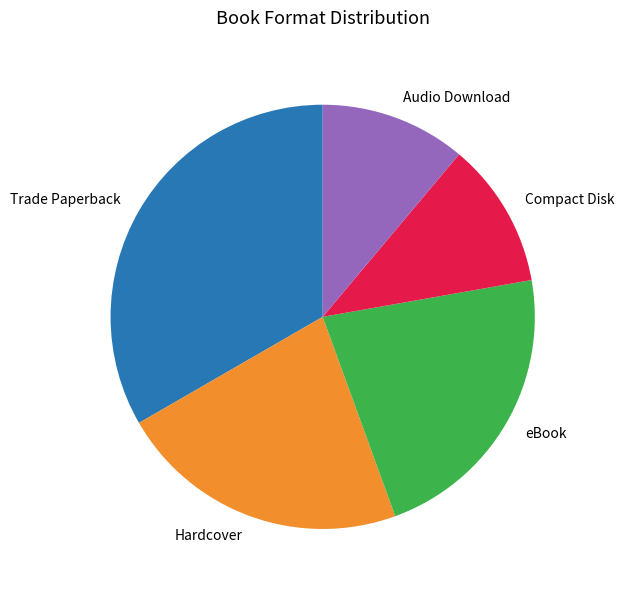

Is the sum of Hardcover and Trade Paperback greater than half?

Yes